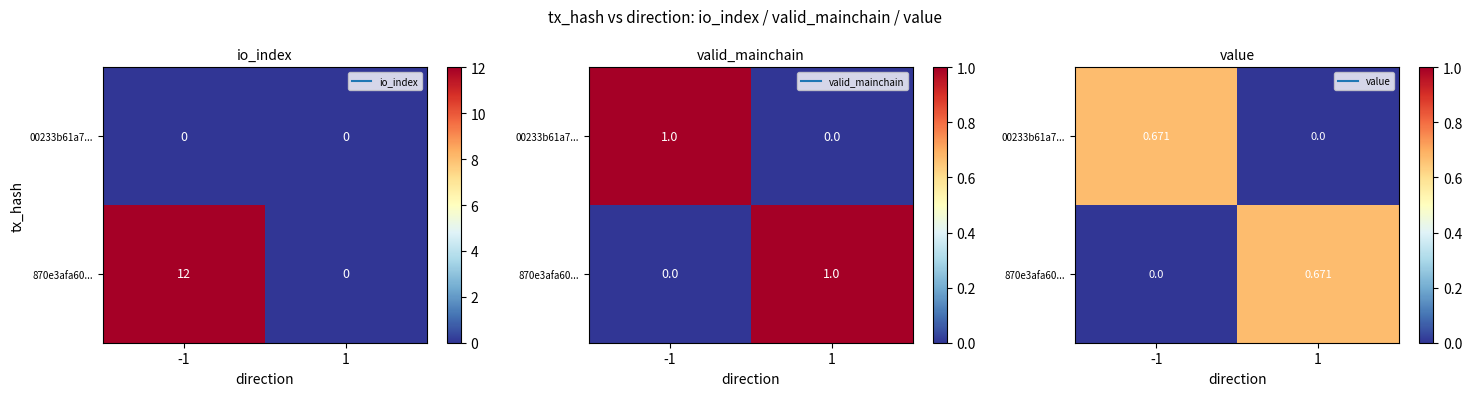

Which series has the largest total across all categories?

00233b61a7...